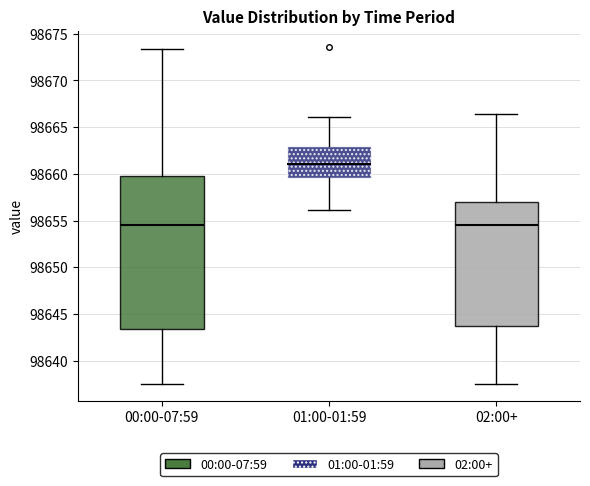

Reading left to right, read every box against the y-axis: the position of its median line, the range the box covers, and the ends of its whiskers. The values are not printed on the chart, so give them approximately, as read against the axis.

00:00-07:59: median 98654.5, box 98643.5 to 98660.0, whiskers 98637.5 to 98673.5
01:00-01:59: median 98661.0, box 98659.5 to 98663.0, whiskers 98656.0 to 98666.0
02:00+: median 98654.5, box 98643.5 to 98657.0, whiskers 98637.5 to 98666.5